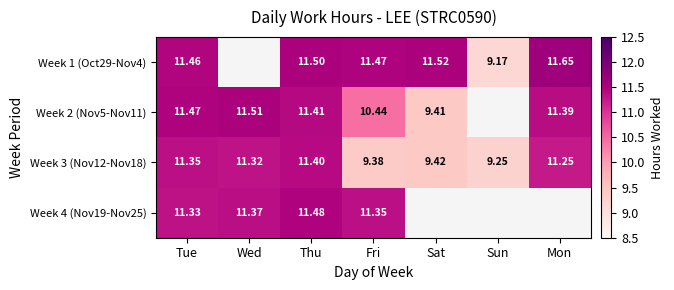

Is the value of Week 3 (Nov12-Nov18) at Fri greater than the value of Week 1 (Oct29-Nov4) at Thu?

No